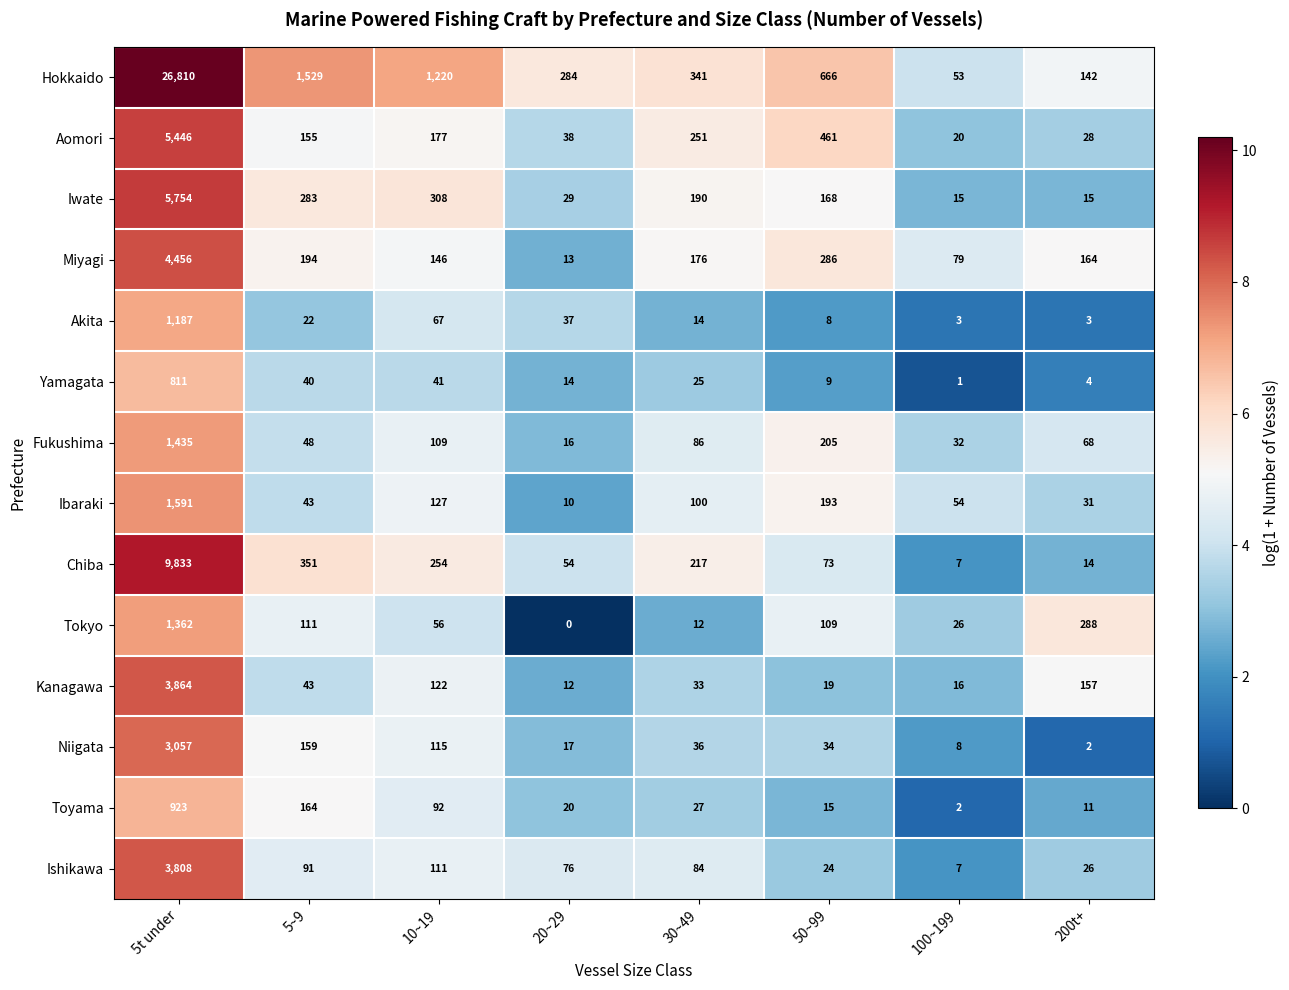

Which series changed the most between 5~9 and 30~49?

Hokkaido